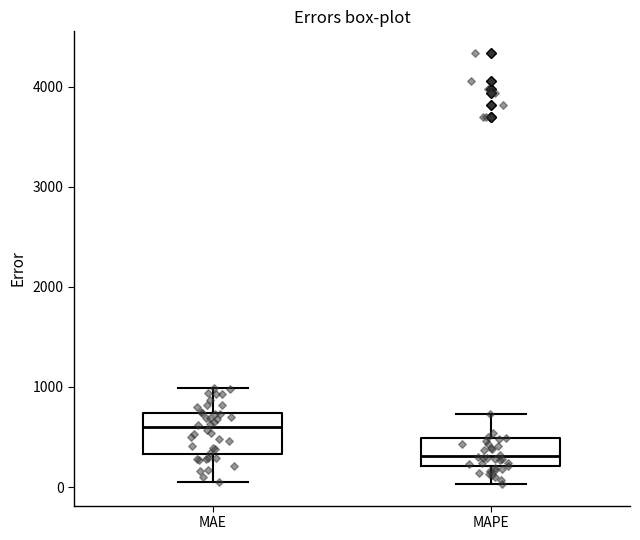

Which box's median line is the lowest?

MAPE